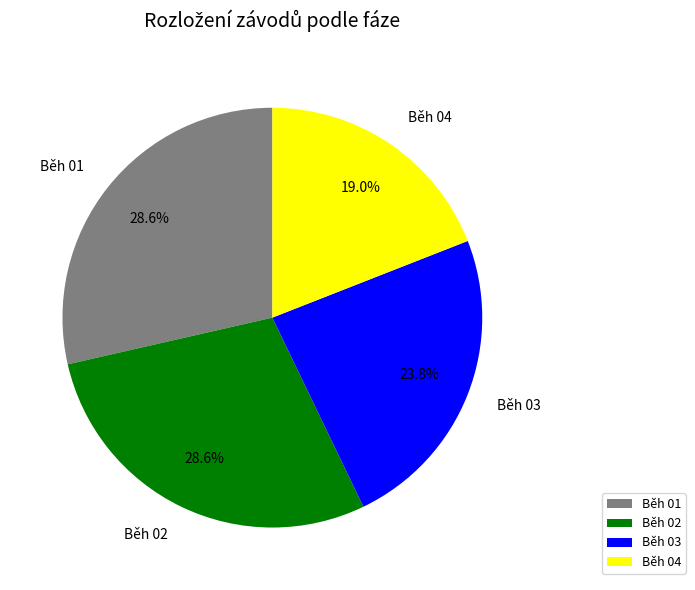

True or false: Běh 01 accounts for 29% of the total.

True